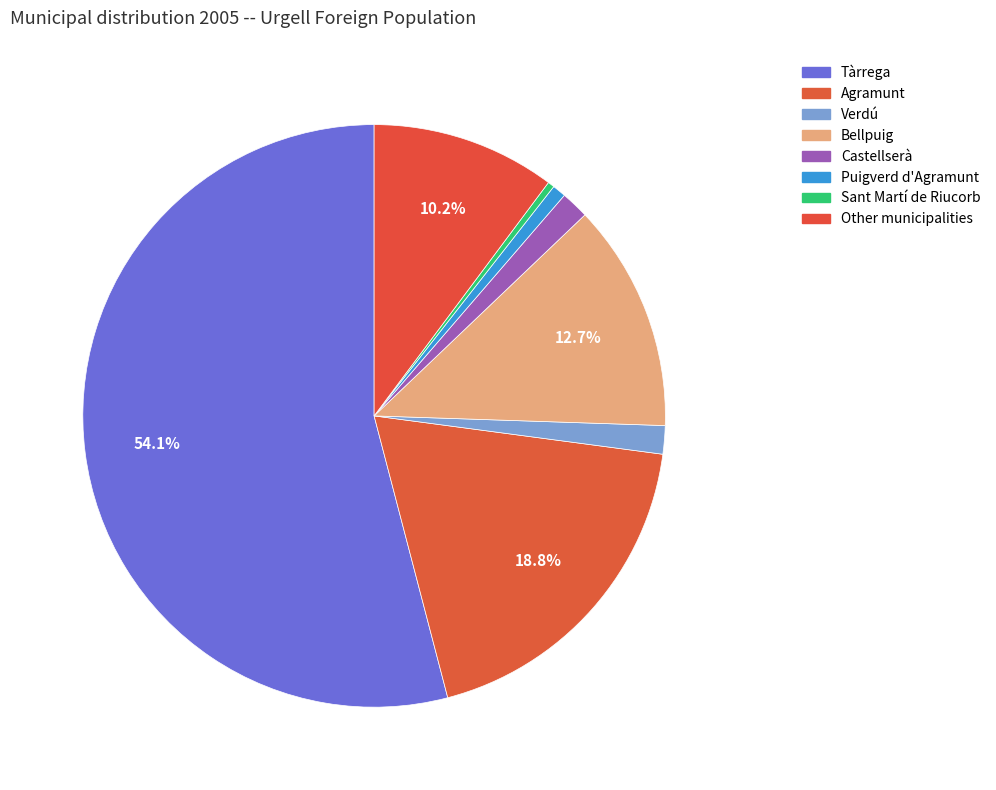

Count the number of slices in the pie.

8